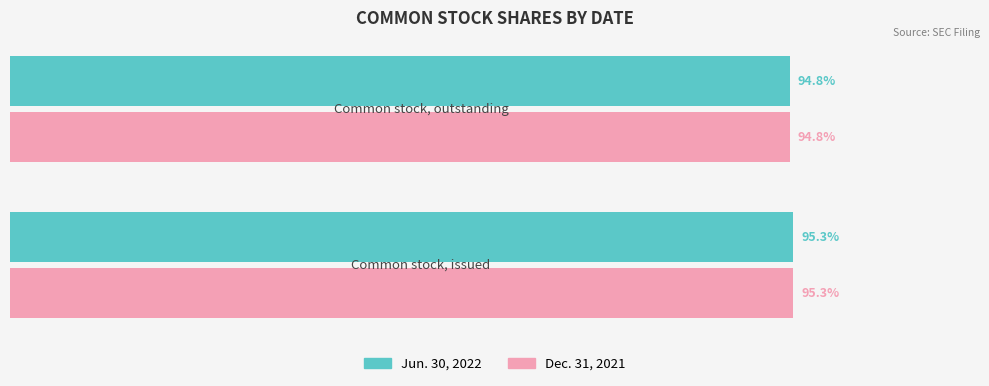

What are all the series names shown in the legend?

Jun. 30, 2022, Dec. 31, 2021